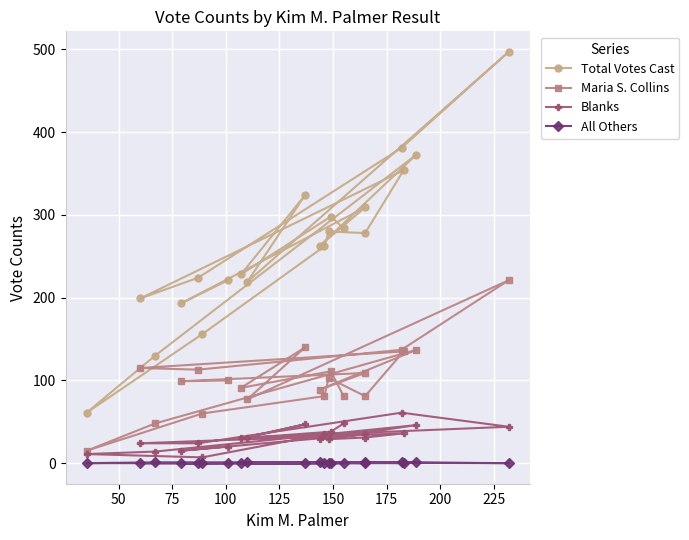

Reading right to left, extract all data points from this chart.

Total Votes Cast: 284	298	228	324	219	497	381	224	199	354	278	280	262	156	61	130	373	263	309	193	221
Maria S. Collins: 81	111	91	140	77	221	137	113	115	135	81	103	81	60	15	48	137	89	109	99	100
Blanks: 48	38	30	47	31	44	61	24	24	36	31	29	35	7	11	14	46	29	35	15	20
All Others: 0	0	0	0	1	0	1	0	0	0	1	0	0	0	0	1	1	1	0	0	0